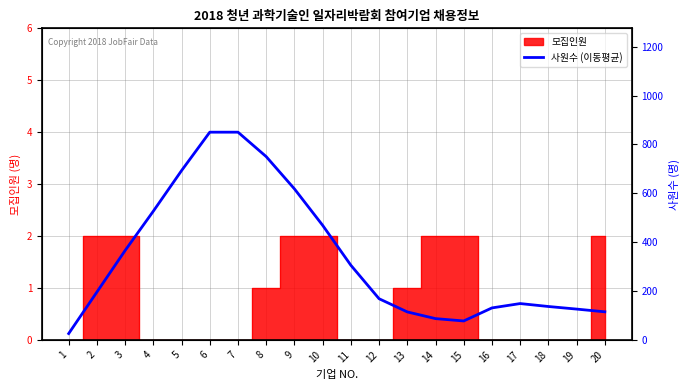

At which label does the data first exceed 195?

2